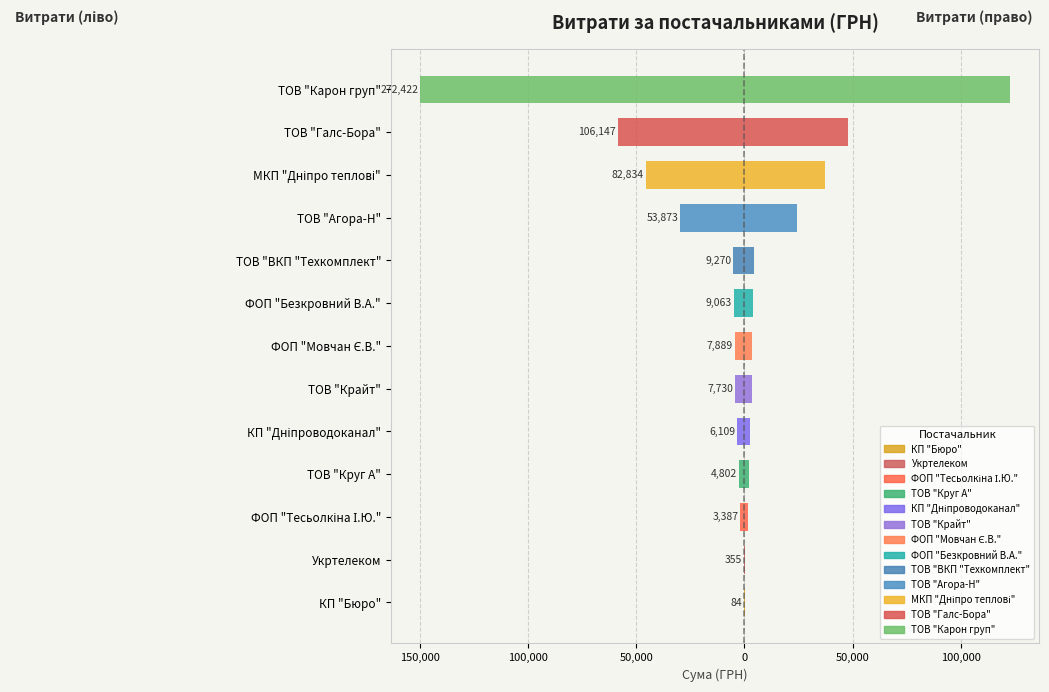

Reading left to right, list all the values displayed in this chart.

Витрати (від центру): -46.5	-195.3	-1862.9	-2641.2	-3360.0	-4252.0	-4339.4	-4984.7	-5098.5	-29630.6	-45558.7	-58381.0	-149832.2
Витрати (від центру, права): 38.0	159.8	1524.2	2161.0	2749.1	3478.9	3550.4	4078.4	4171.5	24243.2	37275.3	47766.3	122590.0